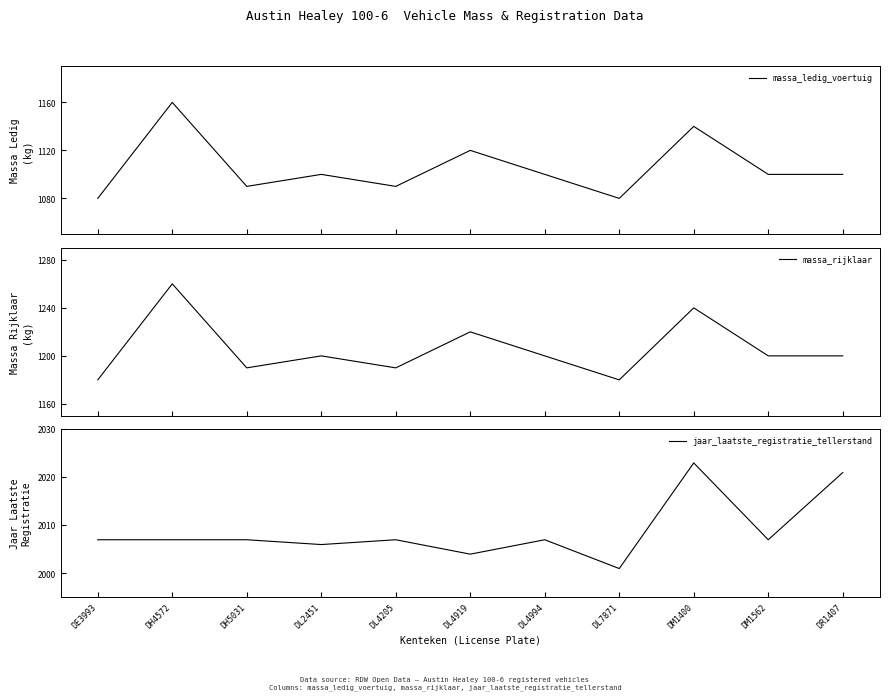

At which label does massa_ledig_voertuig first exceed 1100?

DH4572